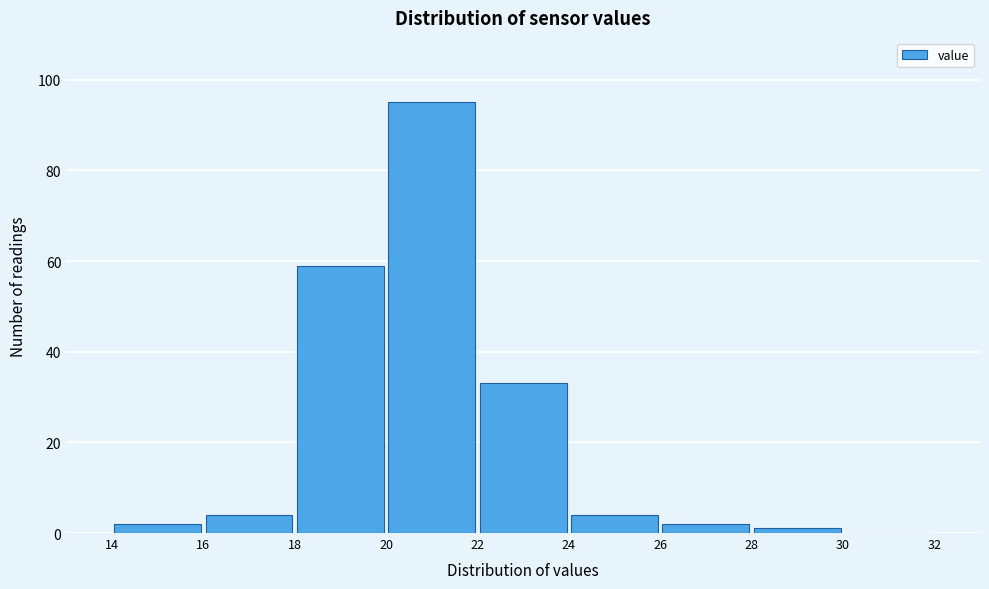

Which range on the x-axis has the tallest bar?

20 to 22